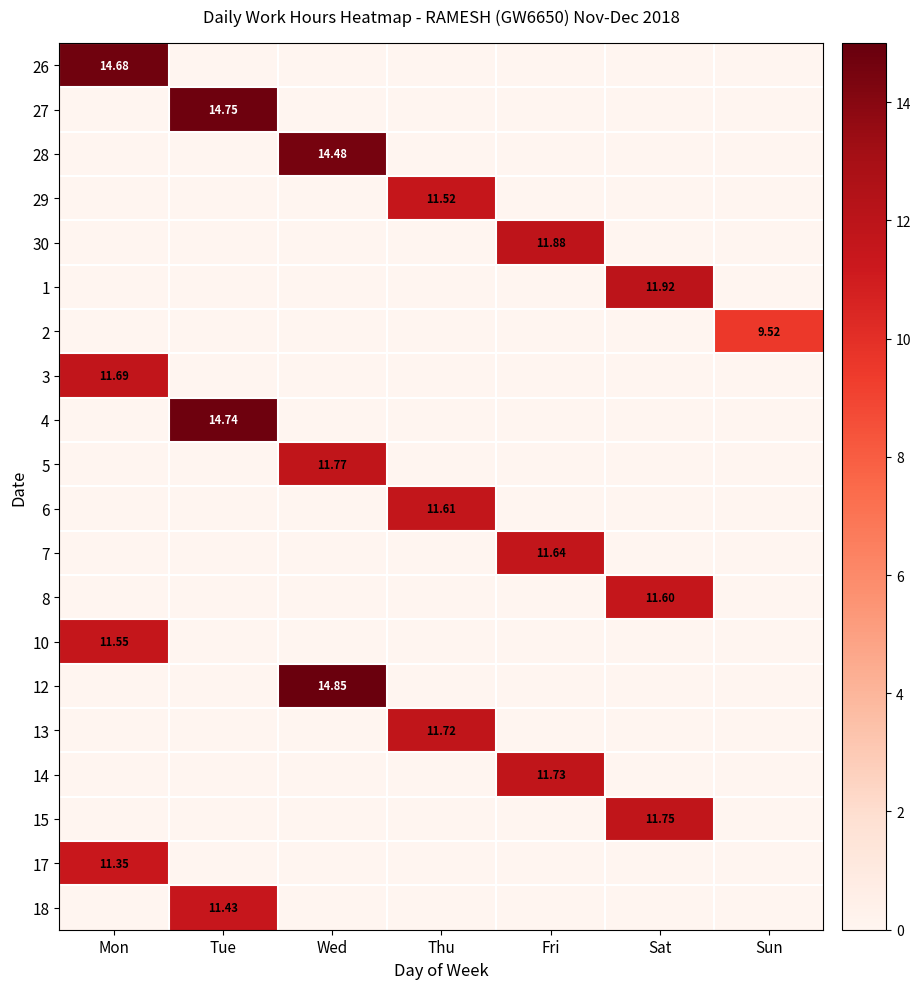

What is the average value of the 8 series?

1.7